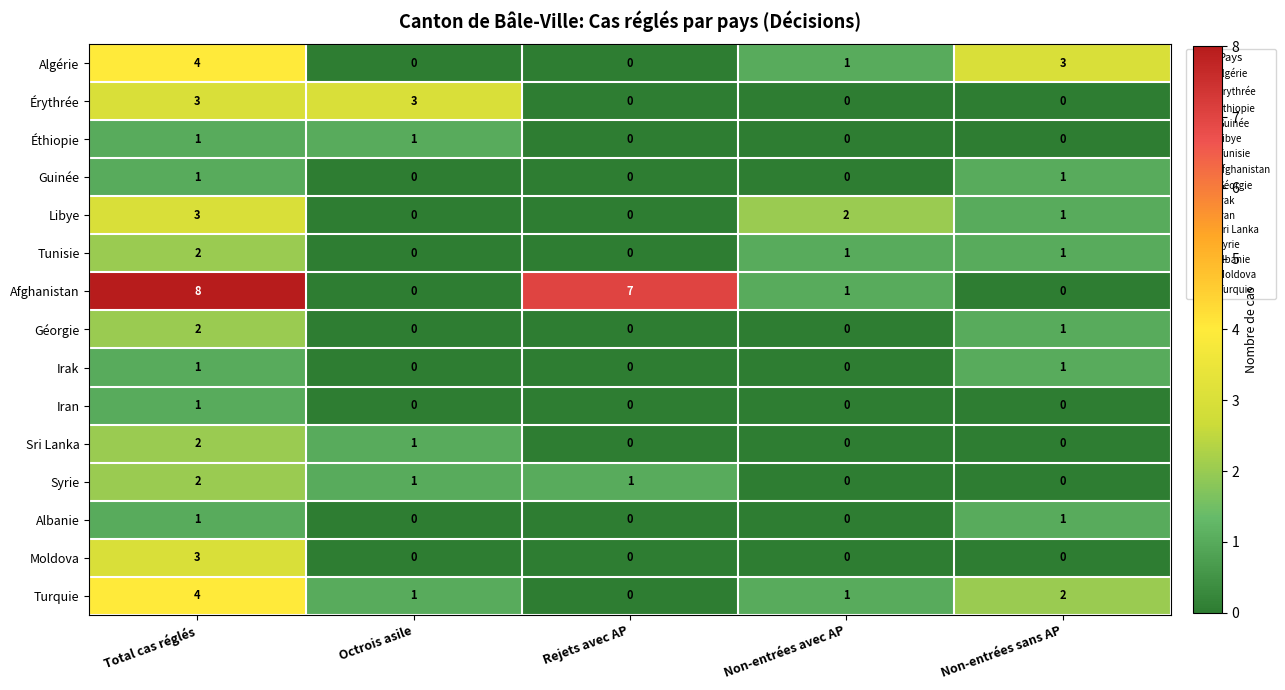

What is the difference between the maximum and minimum values in the Afghanistan series?

8